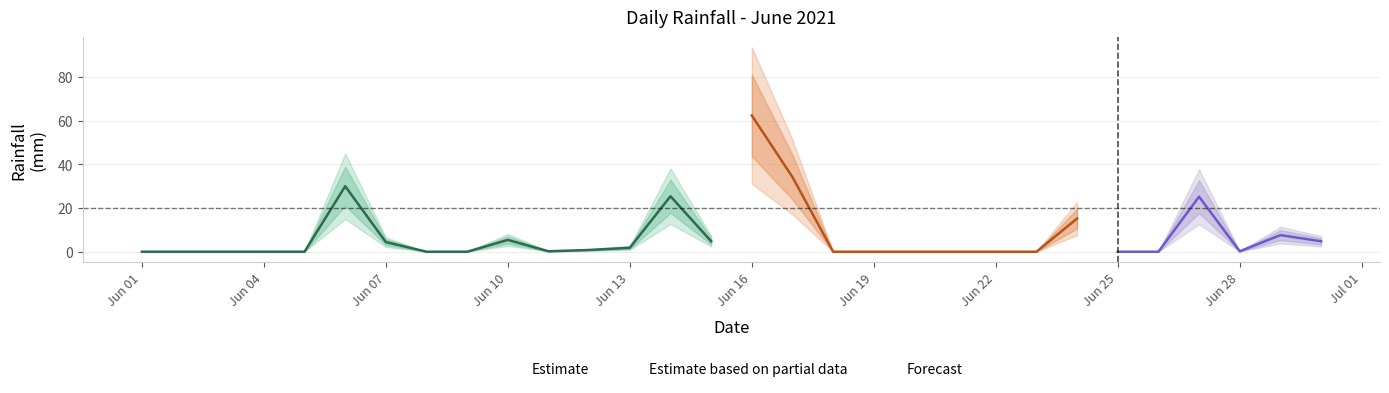

Is it true that the value at 2021-06-11 is 0.1?

False